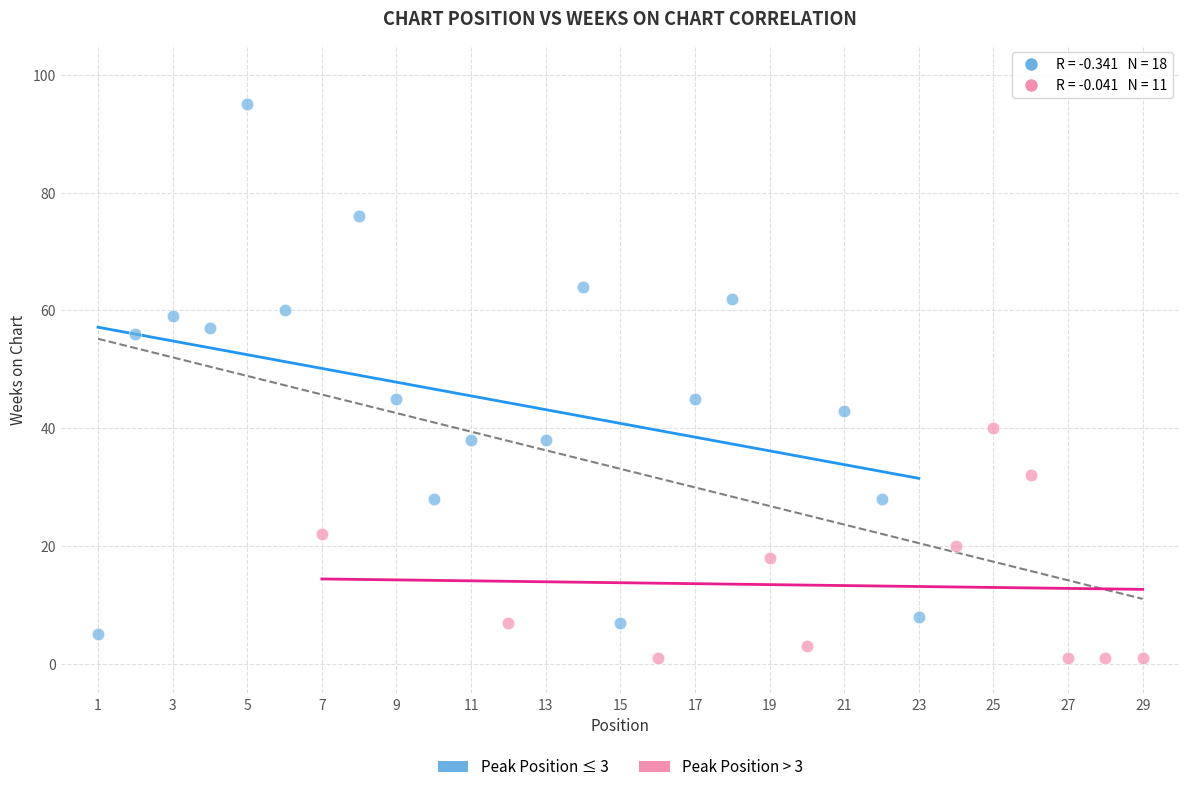

Which series has the widest spread of Y values?

Peak Position ≤ 3